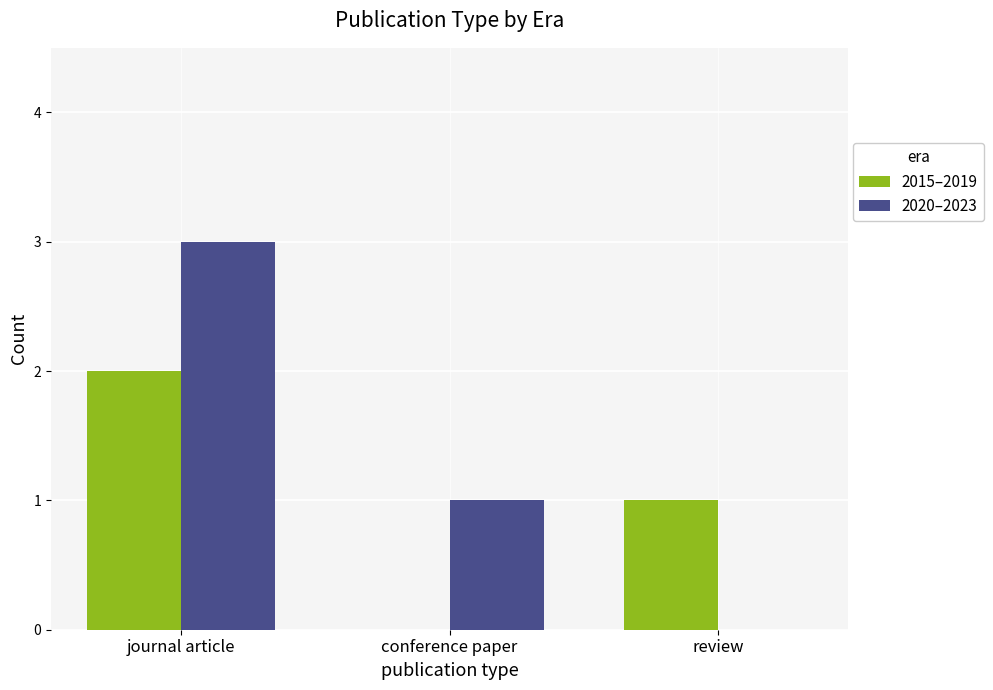

How many categories are shown in the chart?

3